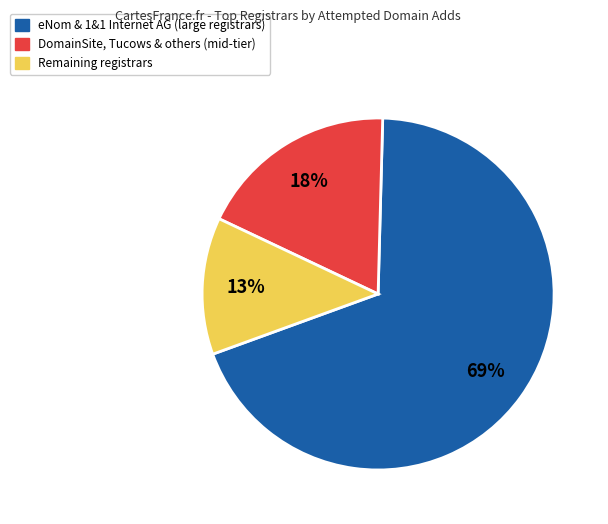

Is there a majority slice in this chart?

Yes